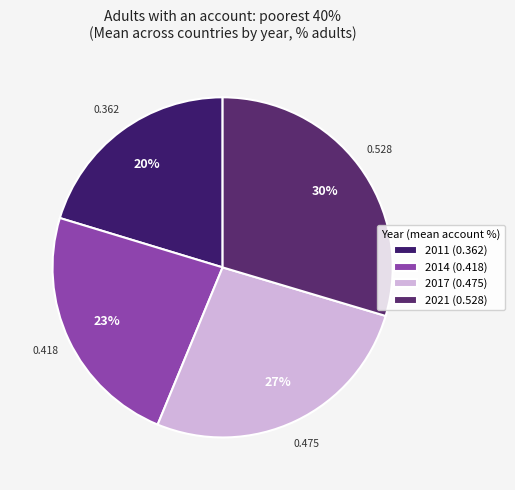

Is there any slice that represents more than half of the pie?

No